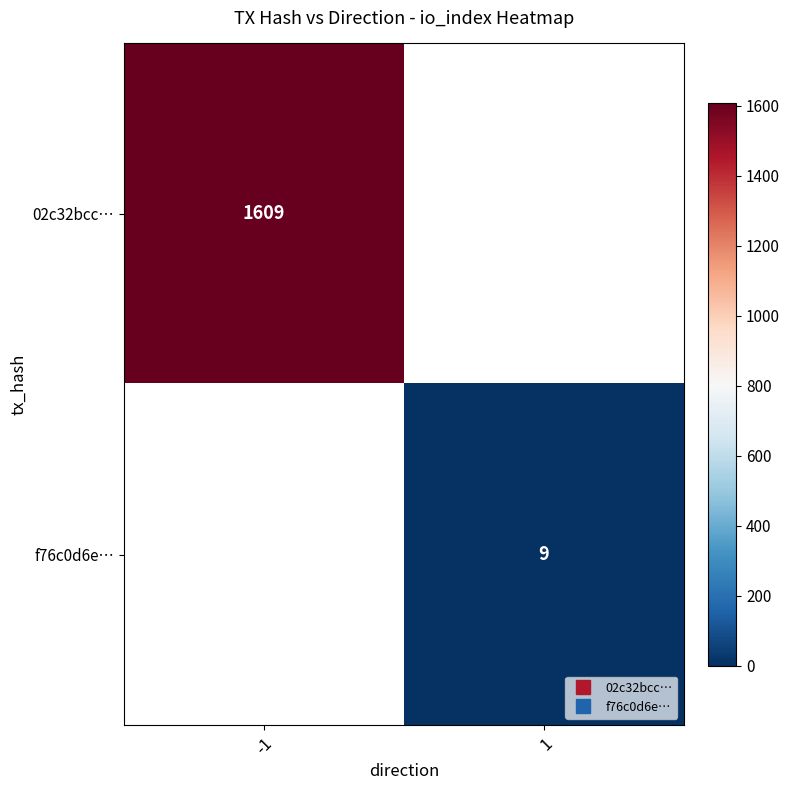

Which category has the highest value in the 02c32bcc… series?

-1